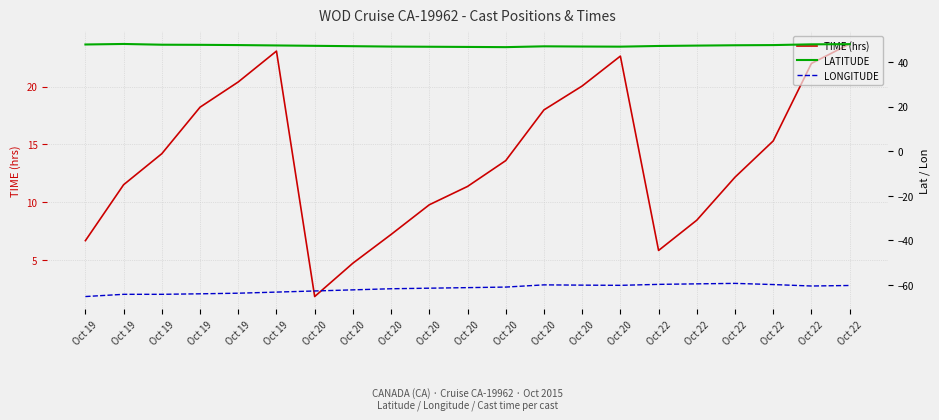

Reading left to right, what are all the values shown in this chart?

TIME (hrs): 6.7	11.5	14.2	18.2	20.4	23.1	1.9	4.7	7.2	9.8	11.4	13.6	18.0	20.1	22.6	5.8	8.4	12.2	15.3	22.0	23.7
LATITUDE: 47.9	48.2	47.8	47.8	47.7	47.5	47.3	47.2	47.0	46.9	46.8	46.7	47.1	47.0	47.0	47.3	47.4	47.6	47.7	48.0	48.1
LONGITUDE: -65.2	-64.2	-64.2	-64.0	-63.8	-63.3	-62.8	-62.2	-61.8	-61.5	-61.2	-61.0	-60.0	-60.1	-60.2	-59.8	-59.6	-59.3	-59.9	-60.5	-60.3